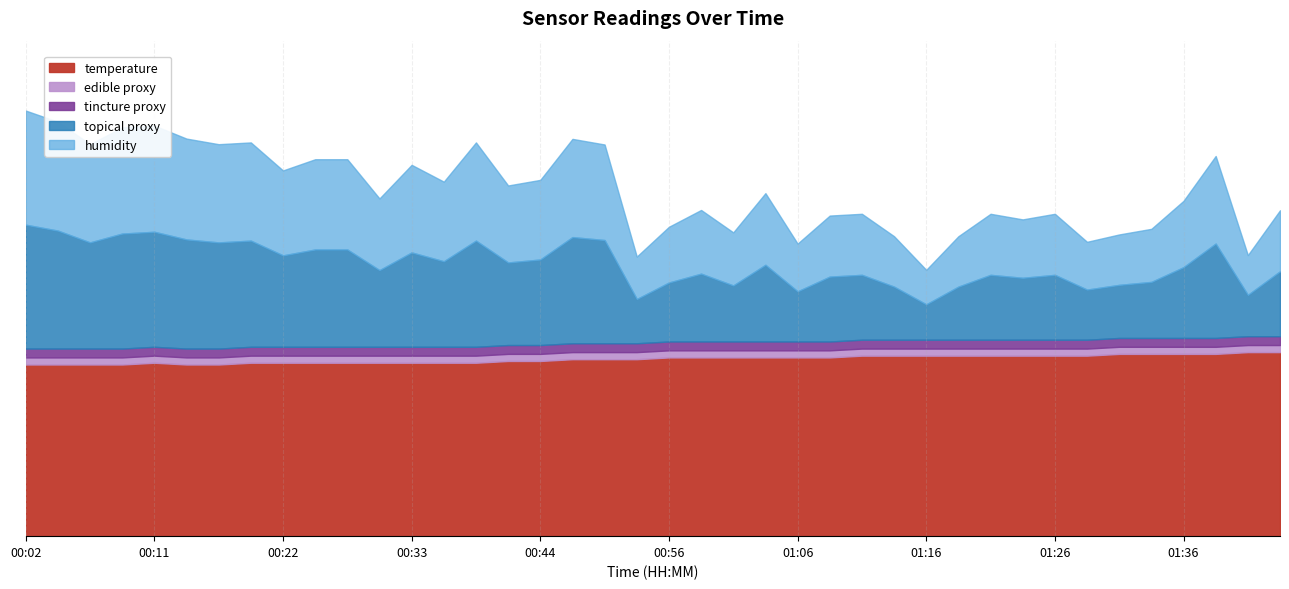

True or false: humidity and temperature cross at least once.

False